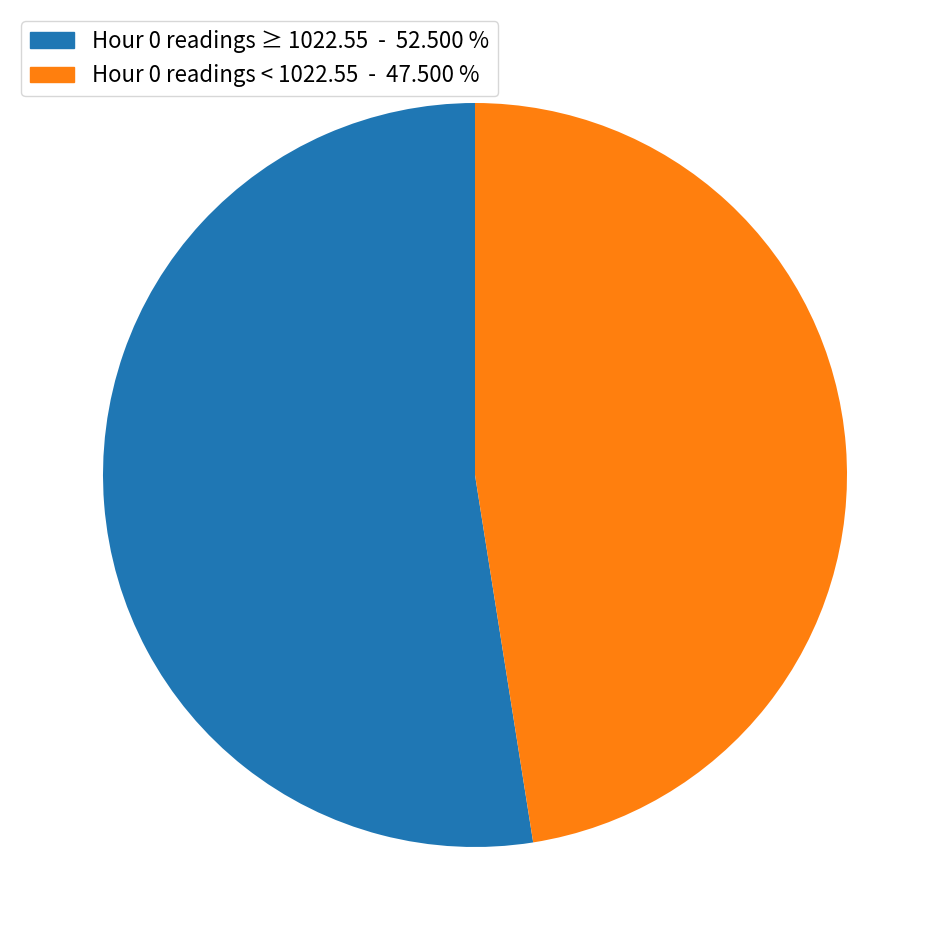

Does any single category account for the majority?

Yes